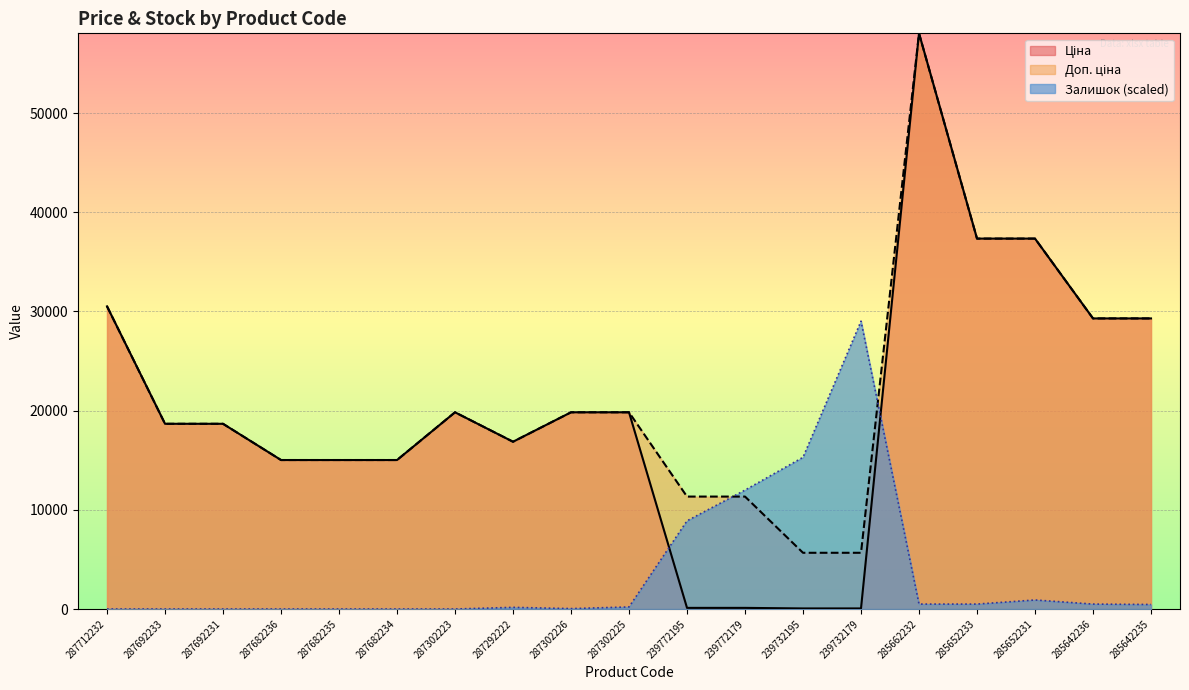

Which series has the widest spread of values?

Ціна